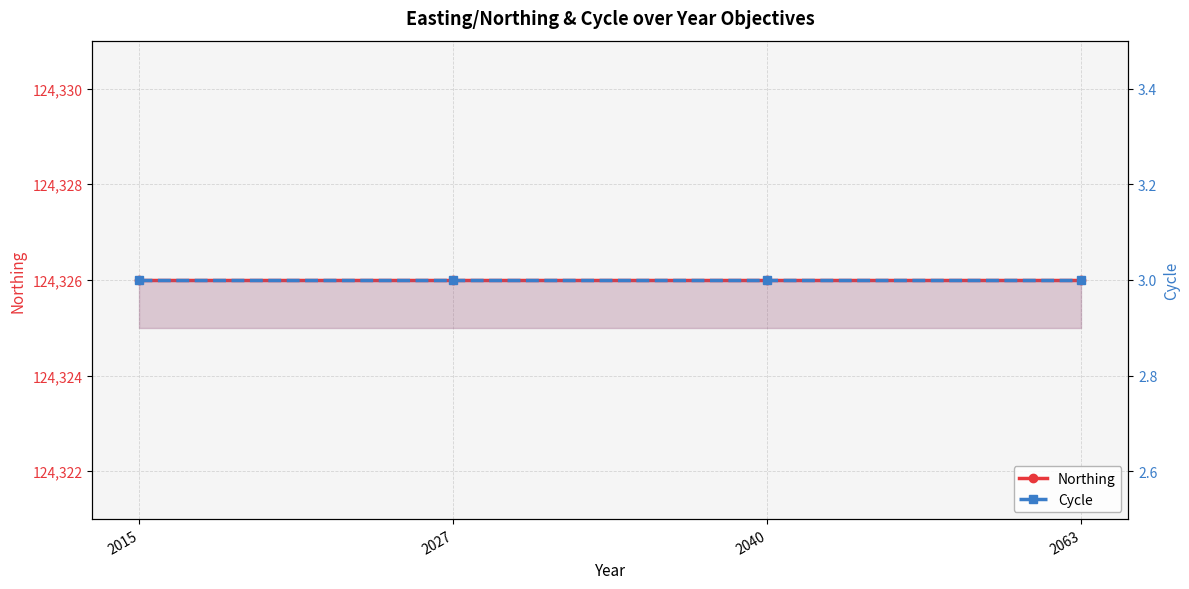

What is the maximum value for Cycle?

3